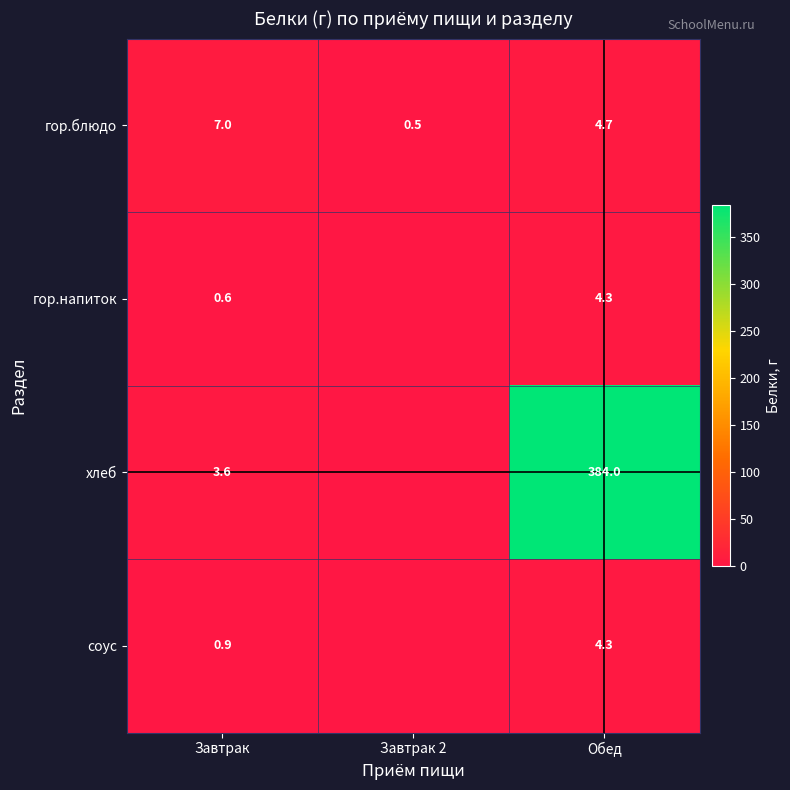

Which has a higher value, Завтрак or Обед?

Завтрак